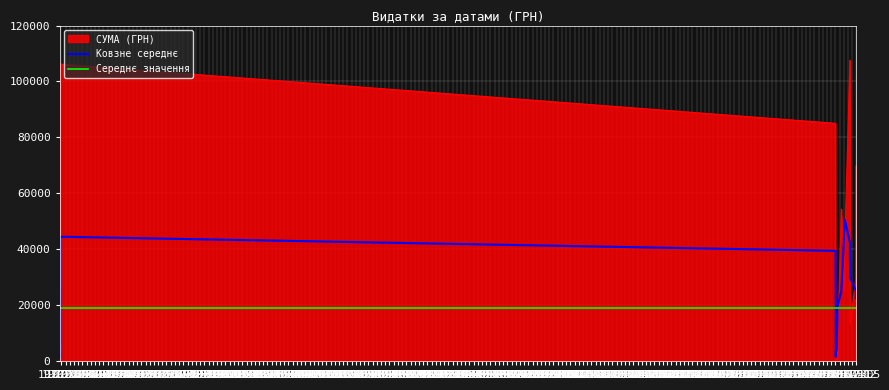

Which category has the highest value across all series?

12.12.2016